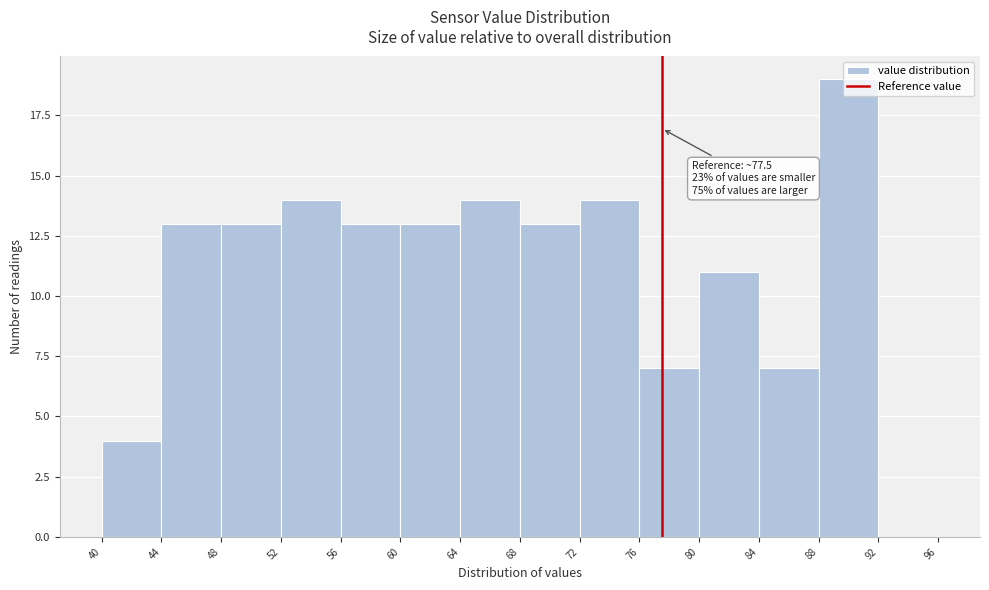

Over which range of the x-axis is the bar tallest?

88 to 92